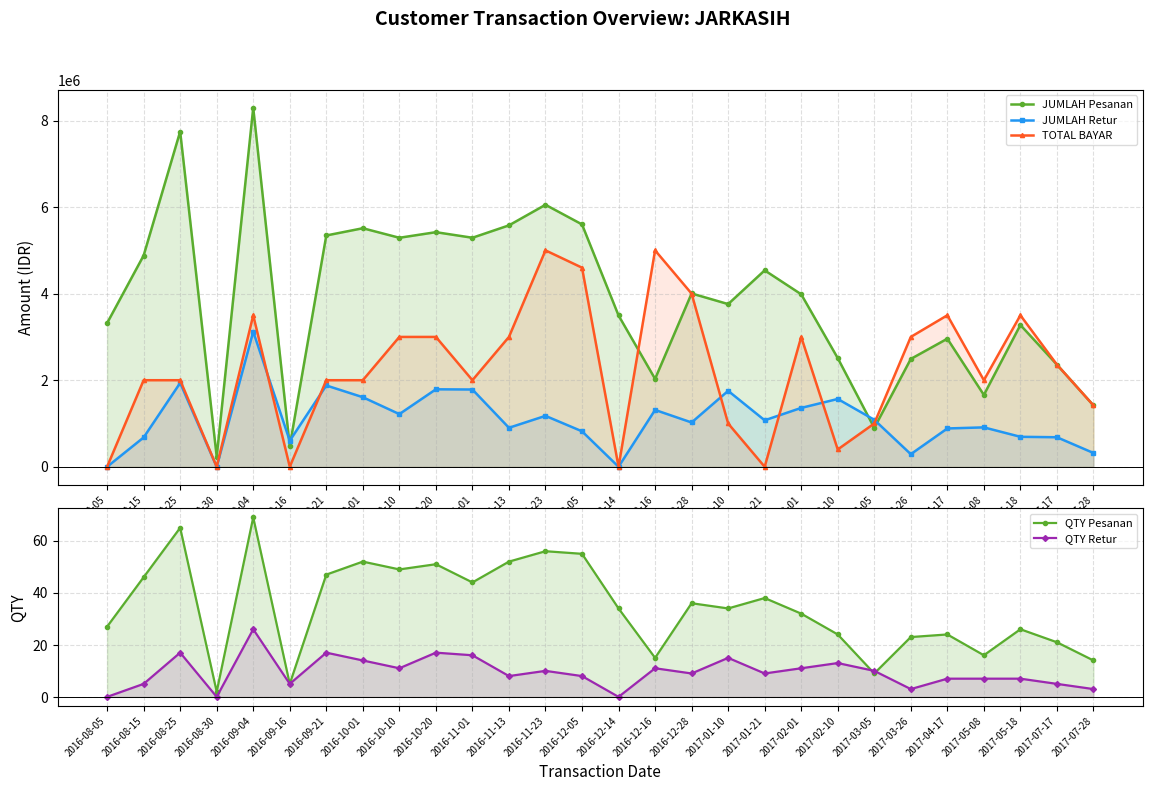

What is the spread (max minus min) of values at 2016-10-10?

5290789